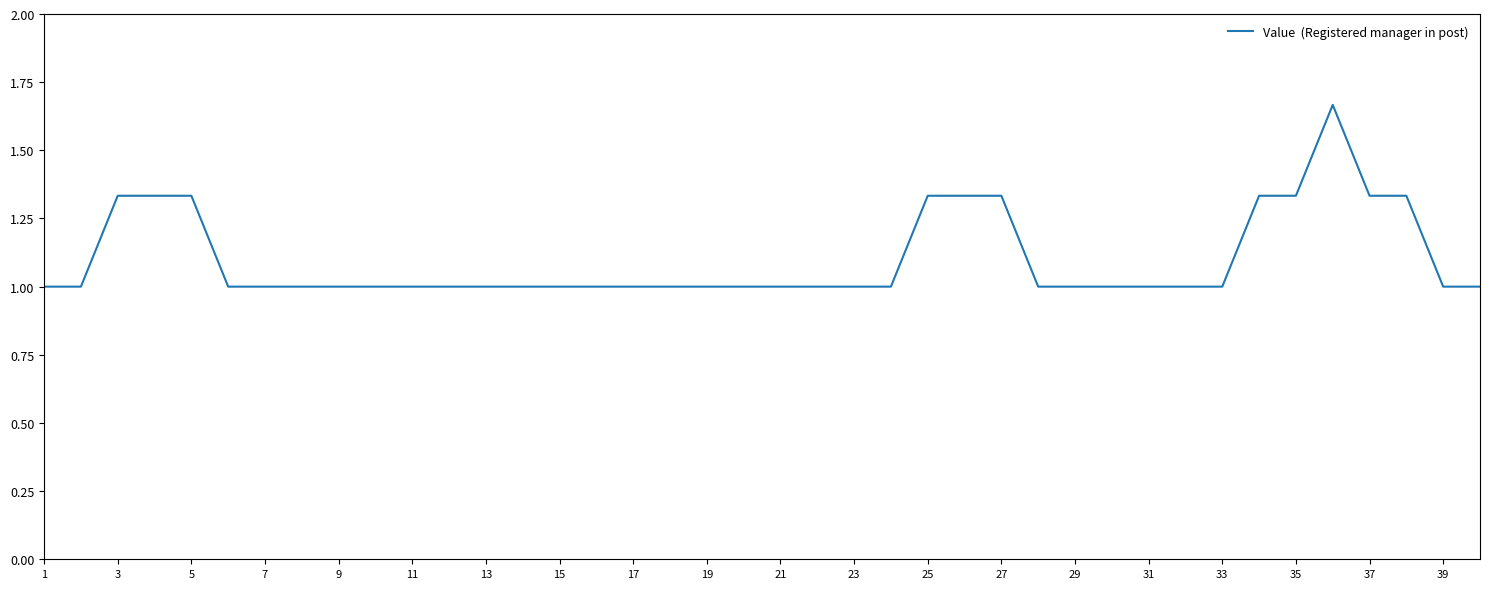

What is the minimum value shown in the chart?

1.0